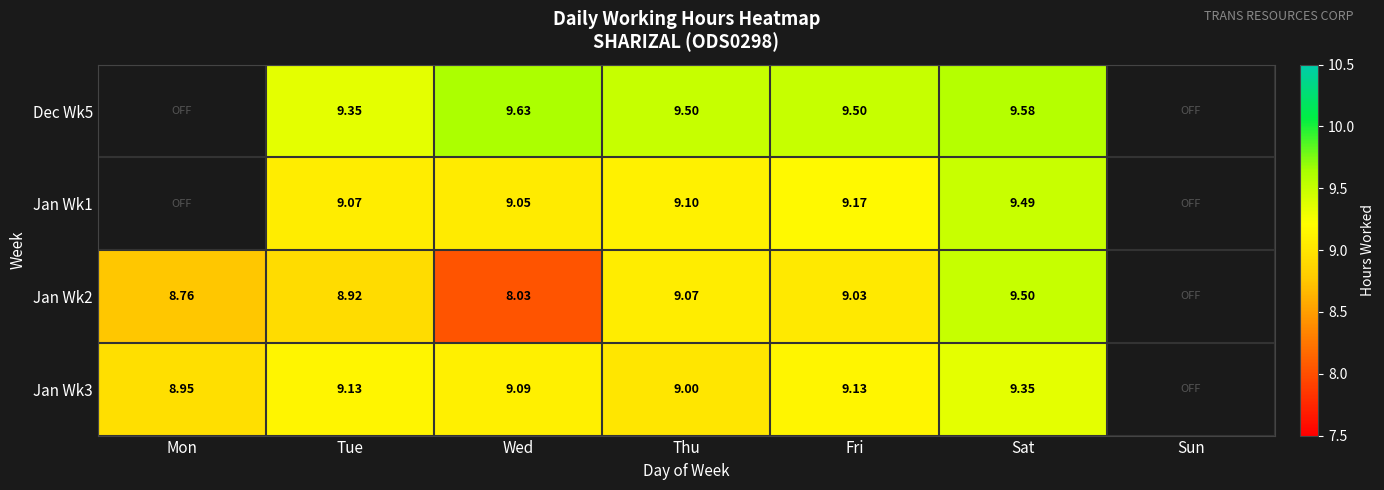

Is the value of Jan Wk3 at Fri greater than the value of Jan Wk2 at Sat?

No